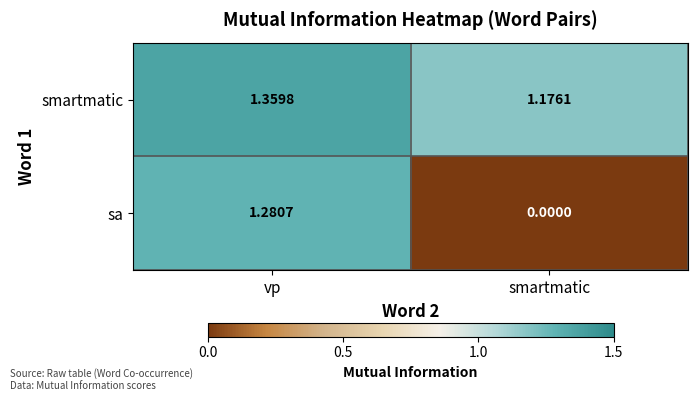

Which label corresponds to the smallest value in the chart?

smartmatic